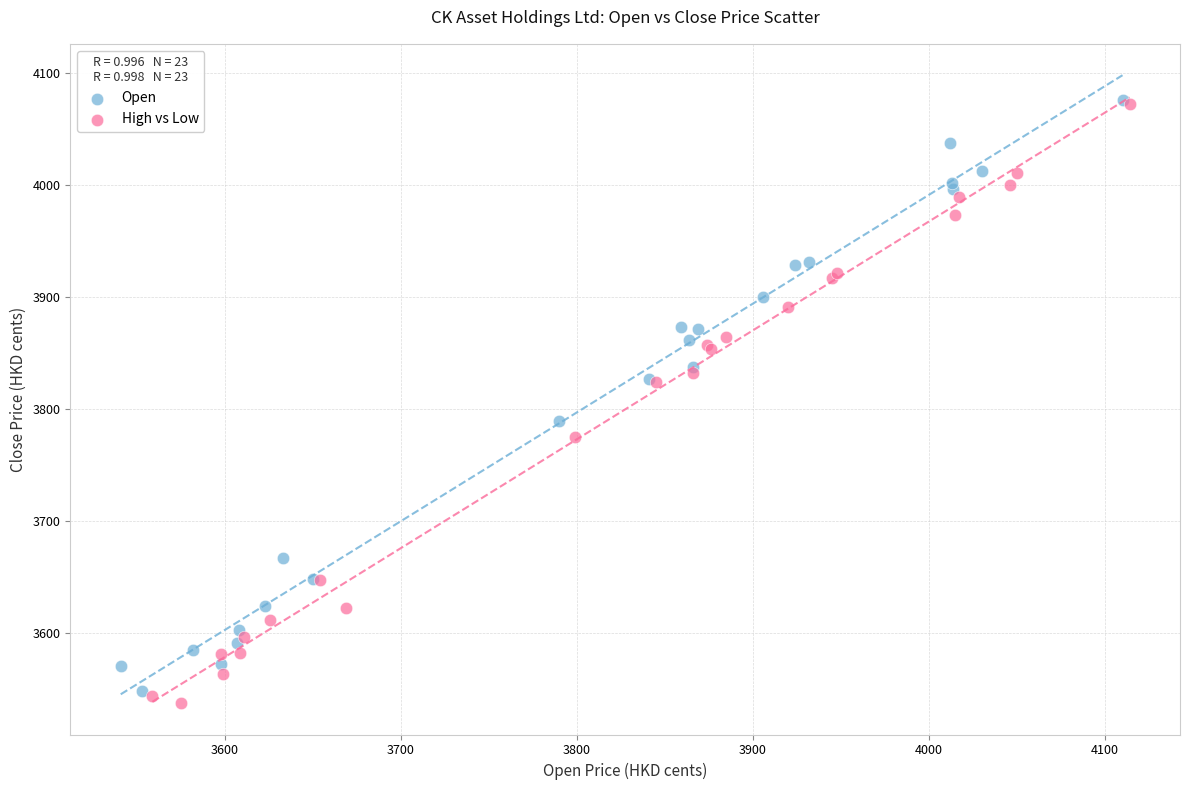

Which series has the largest Y range (max minus min)?

High vs Low